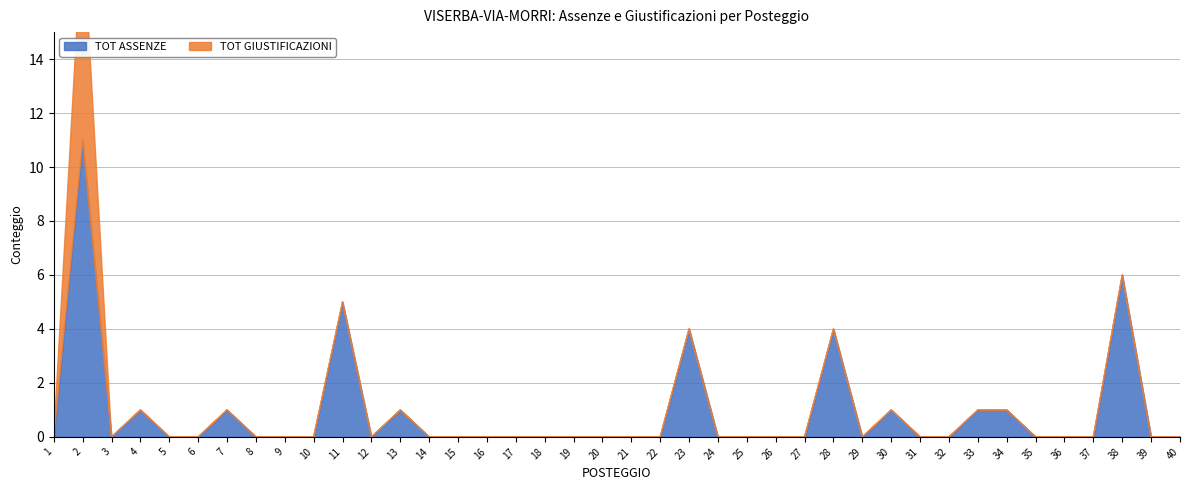

True or false: TOT GIUSTIFICAZIONI and TOT ASSENZE cross at least once.

False